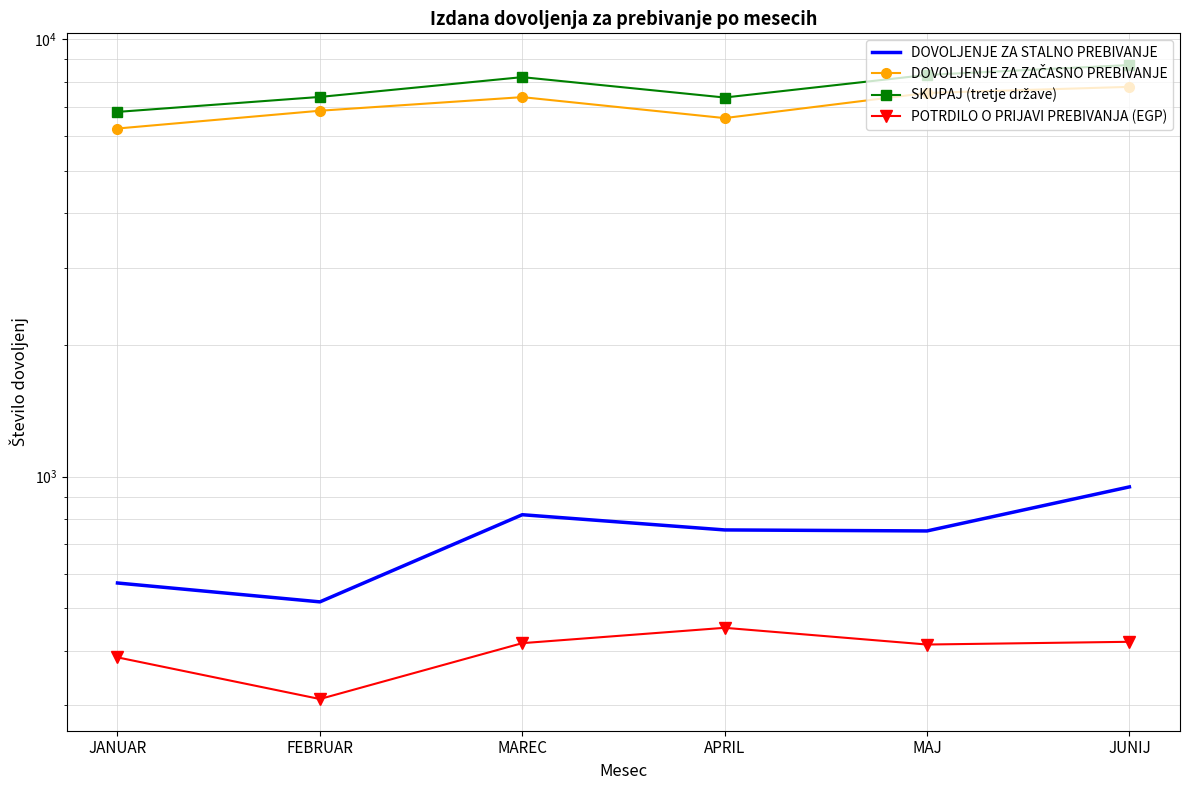

At which category does the chart reach its minimum across all series?

FEBRUAR